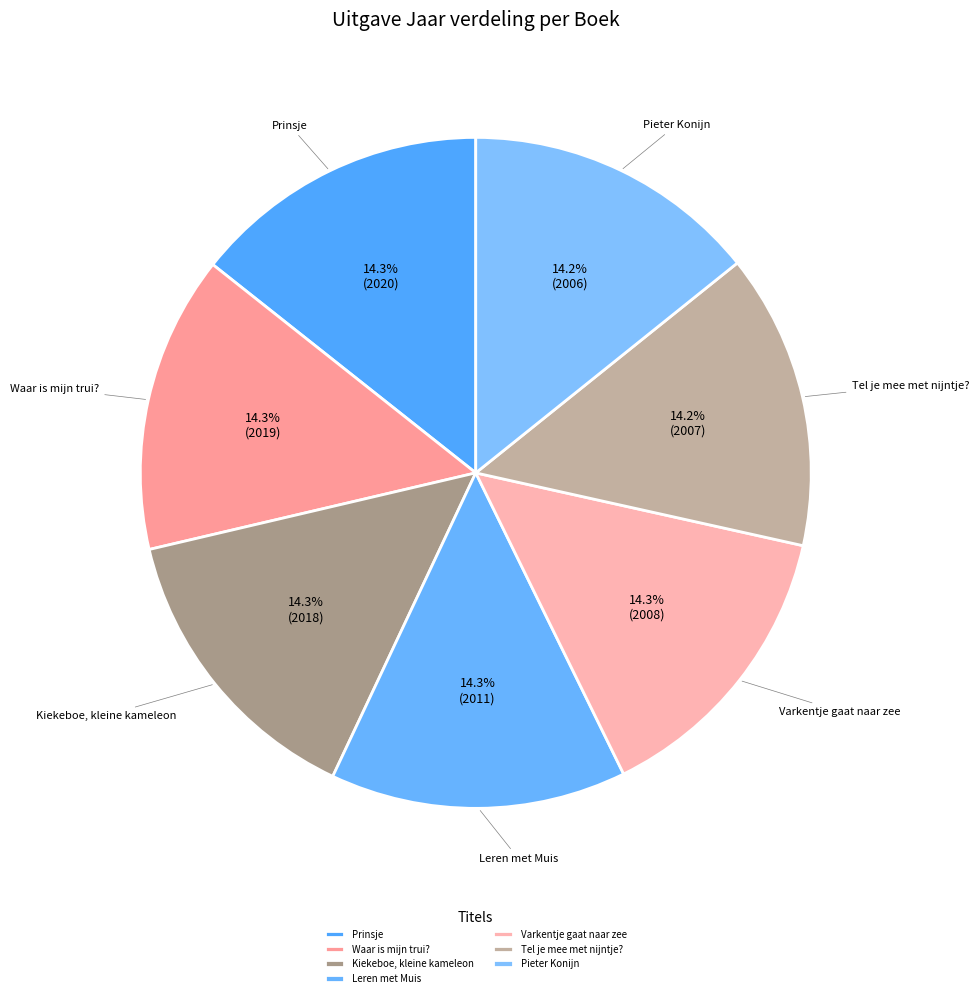

What percentage is NOT represented by Kiekeboe, kleine kameleon?

85.7%